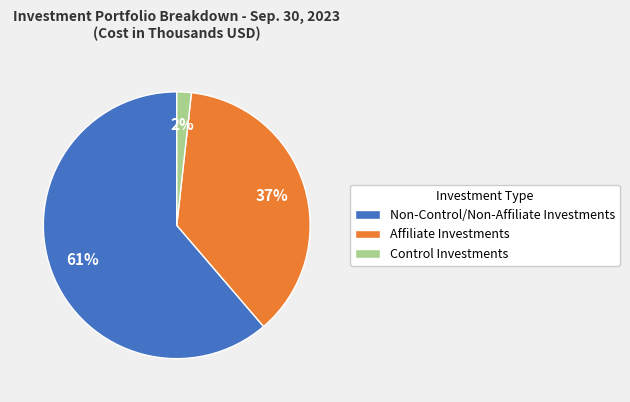

Count the number of slices in the pie.

3